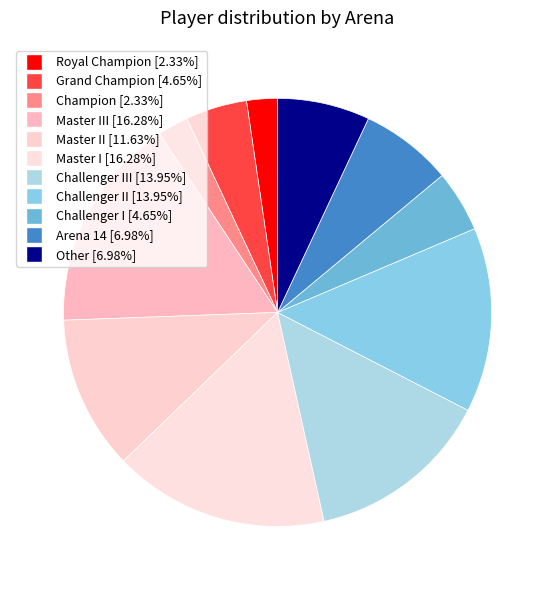

To the nearest percent, what is the average slice percentage?

9%